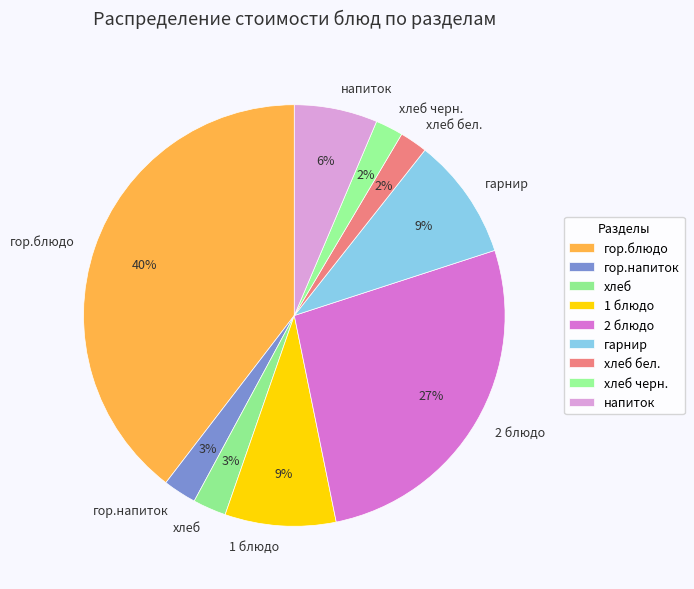

Does any single category account for the majority?

No